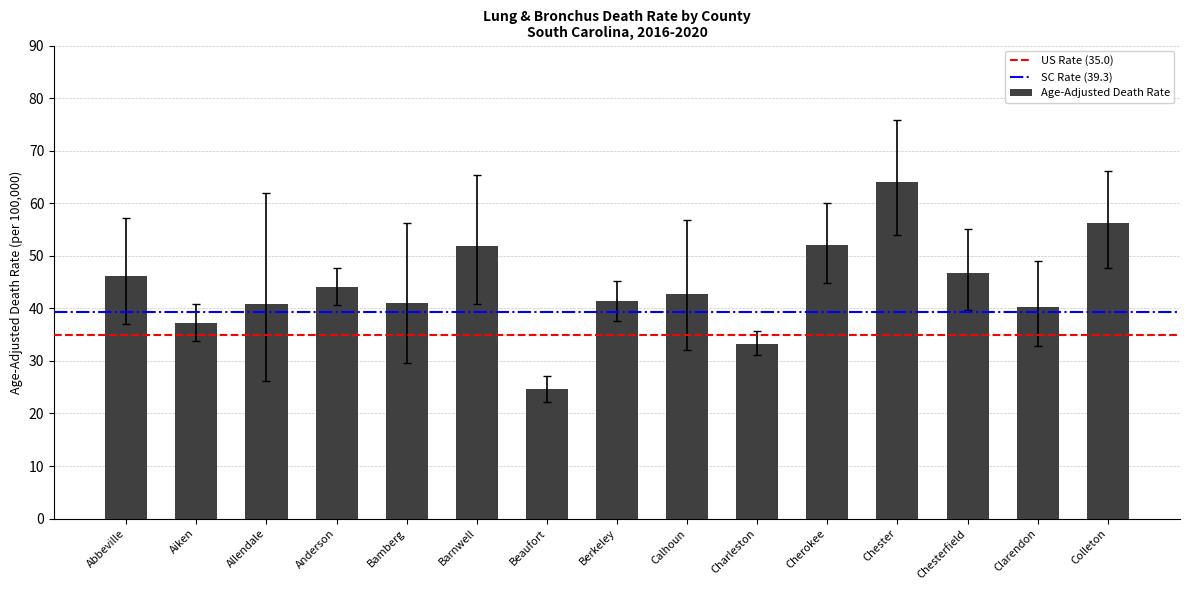

Is it true that the value at Abbeville is 46.1?

True